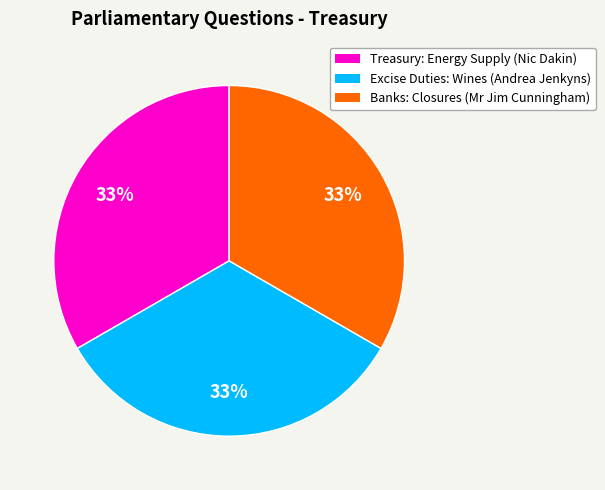

Is the sum of Banks: Closures (Mr Jim Cunningham) and Excise Duties: Wines (Andrea Jenkyns) greater than half?

Yes